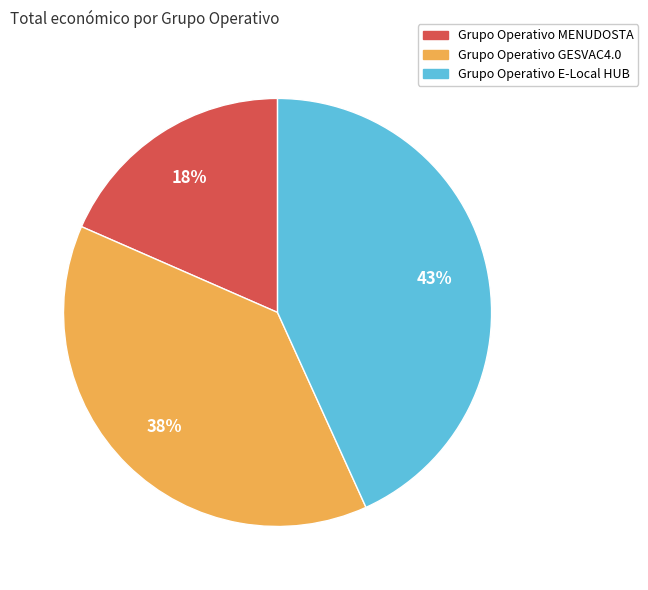

To the nearest percent, what portion does Grupo Operativo MENUDOSTA represent?

18%